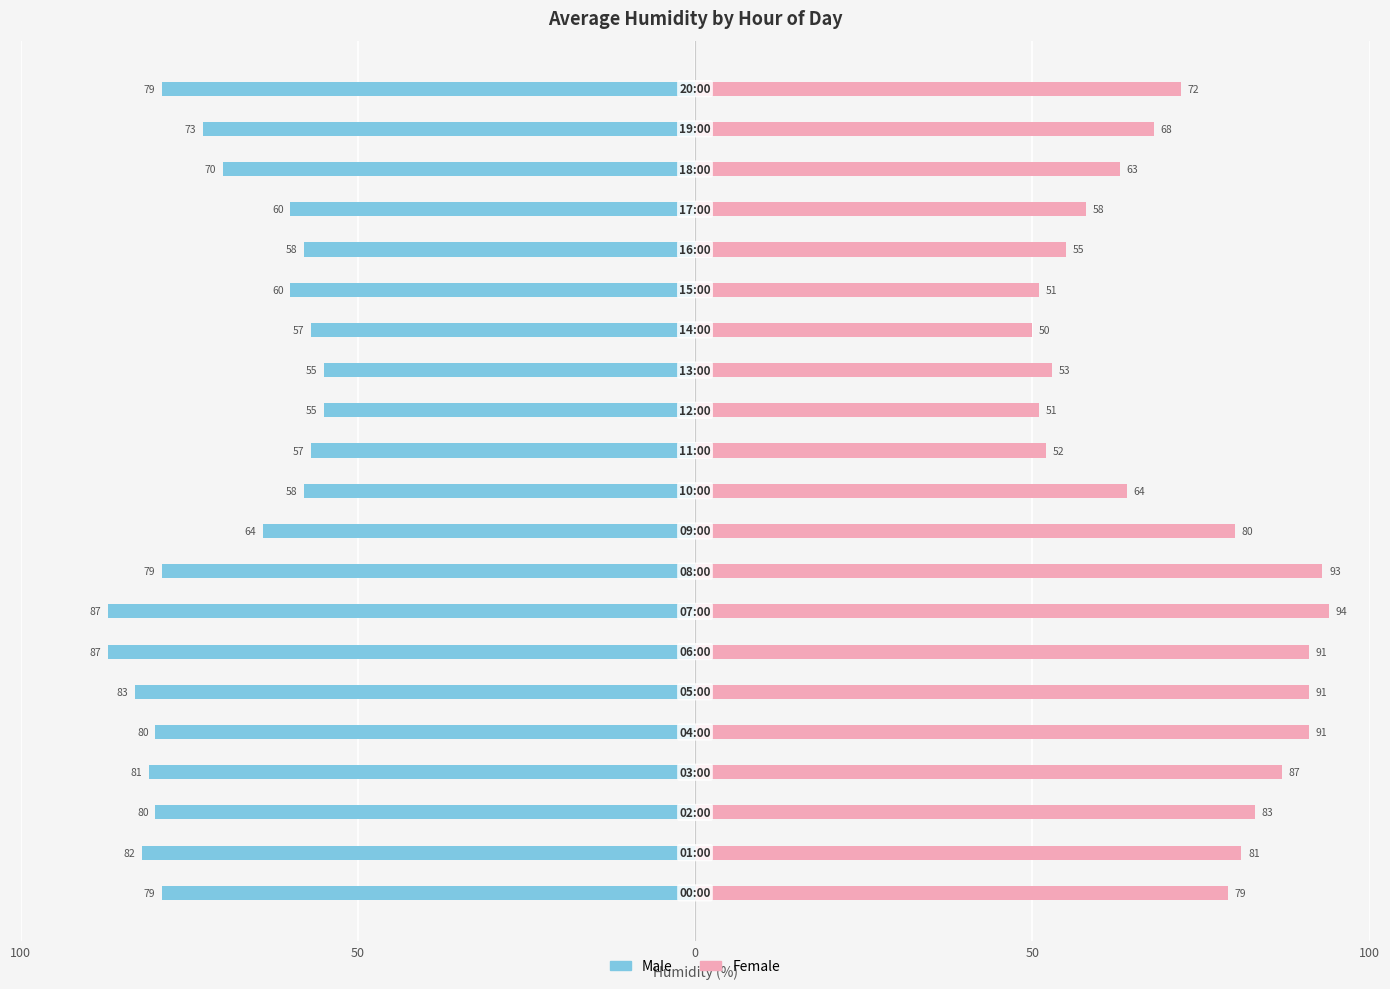

How many data points in Female are above 72?

10